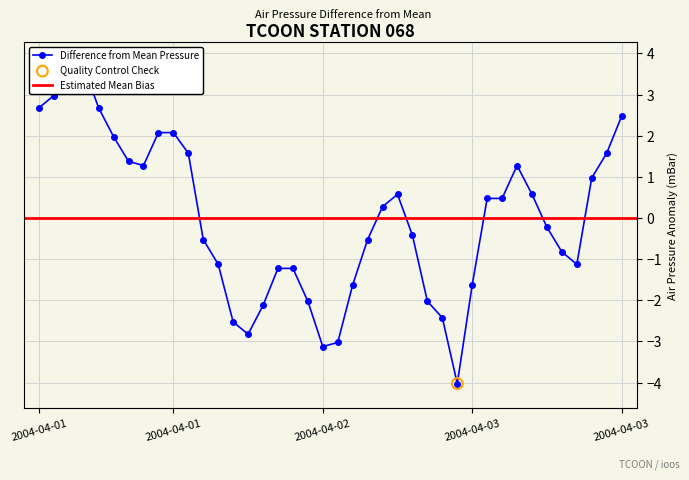

What is the change in value from 2004-04-02T16 to 2004-04-03T01?

-1.9